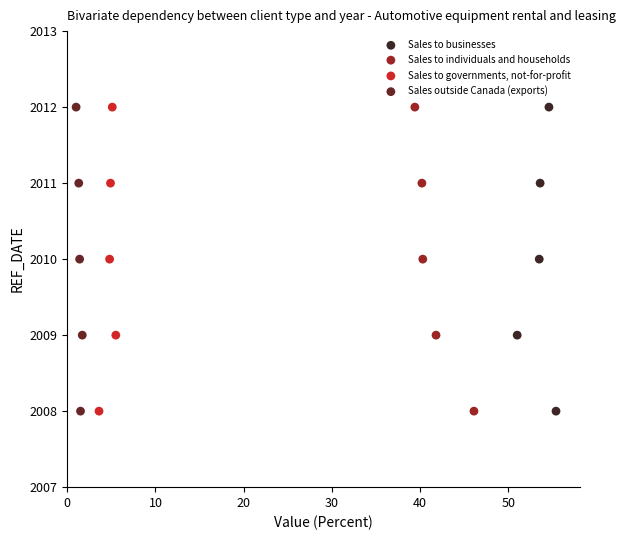

What are all the series names shown in the legend?

Sales to businesses, Sales to individuals and households, Sales to governments, not-for-profit, Sales outside Canada (exports)